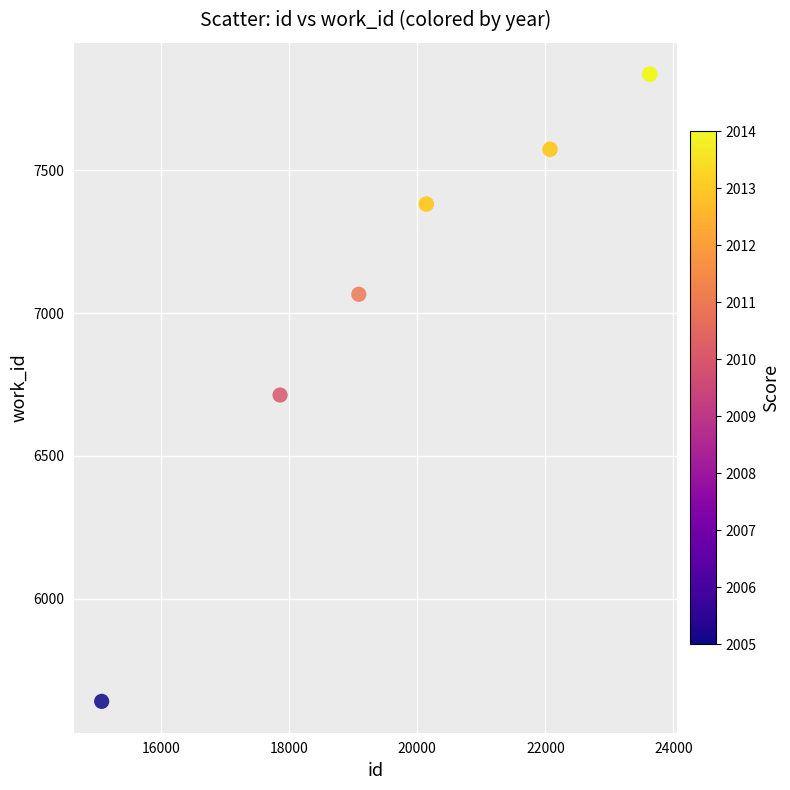

What Y value in the scatter plot is closest to 6738?

6713